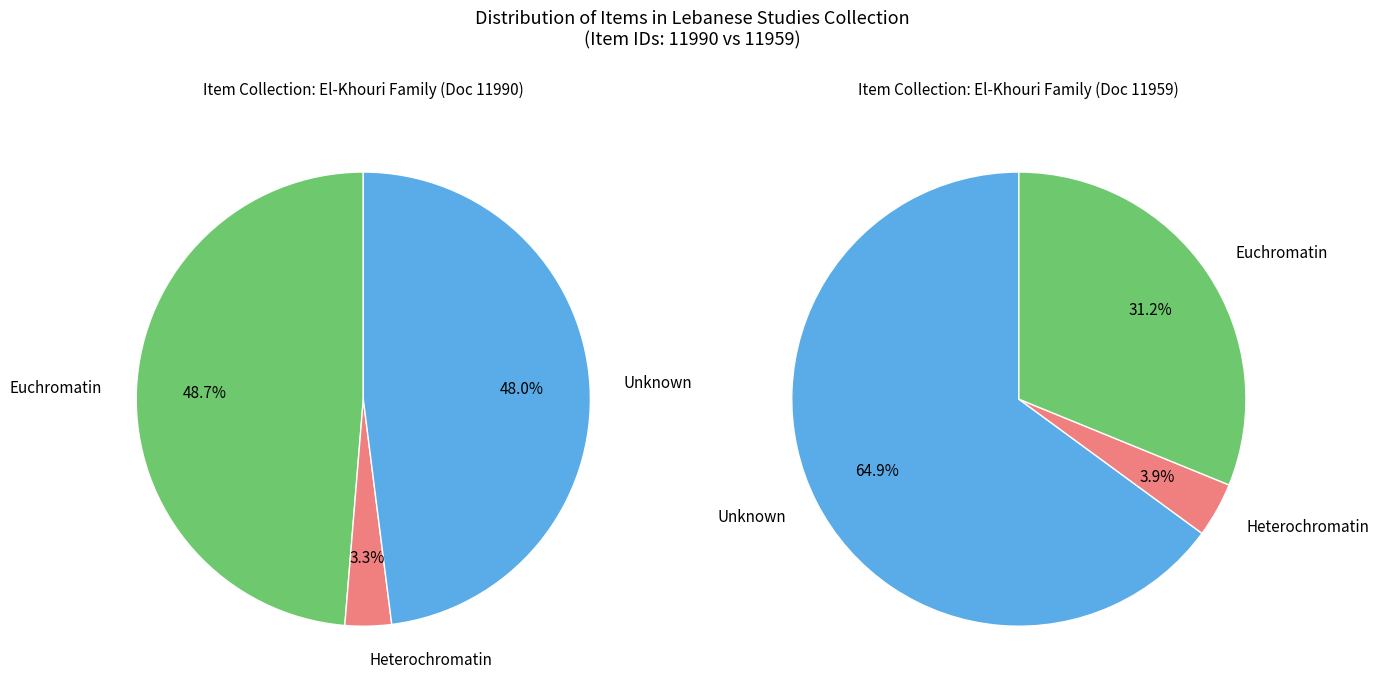

Is it true that 11959 is 62% of the pie?

False